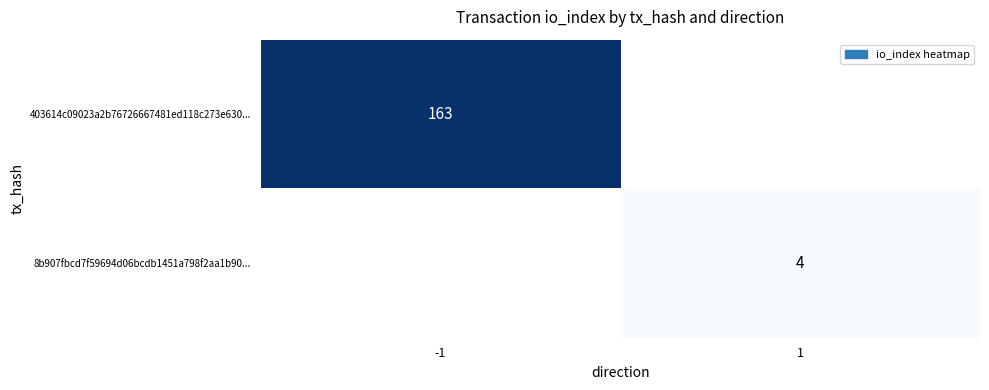

At which category does the chart reach its peak across all series?

-1